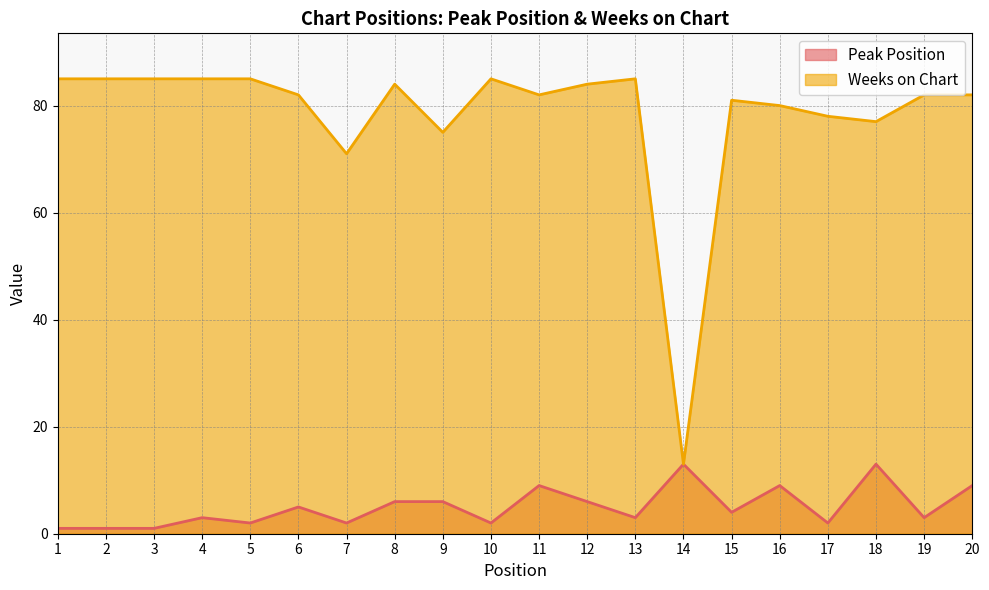

How many lines are shown in the chart?

2